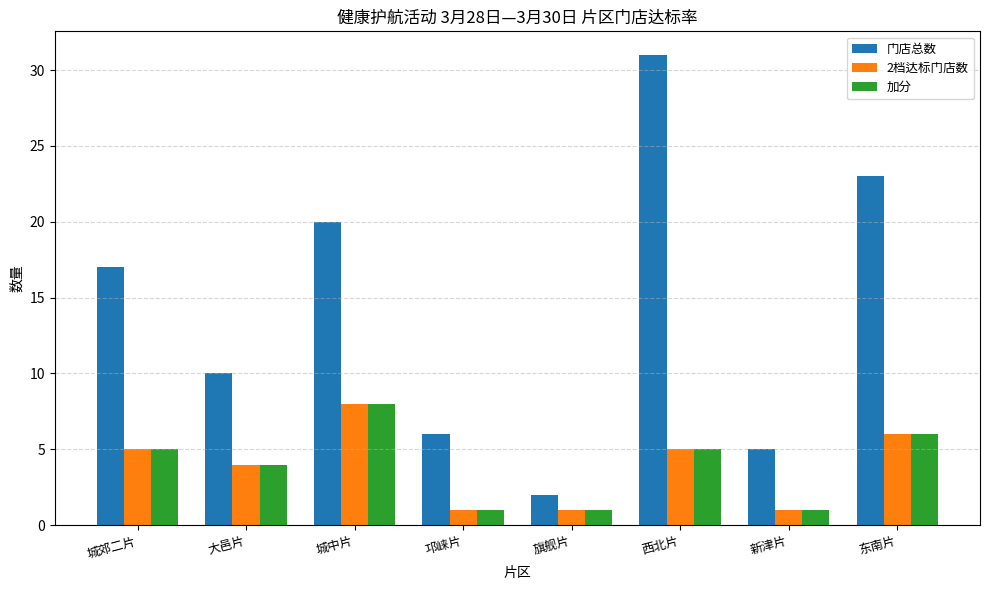

Which series has the largest total across all categories?

门店总数